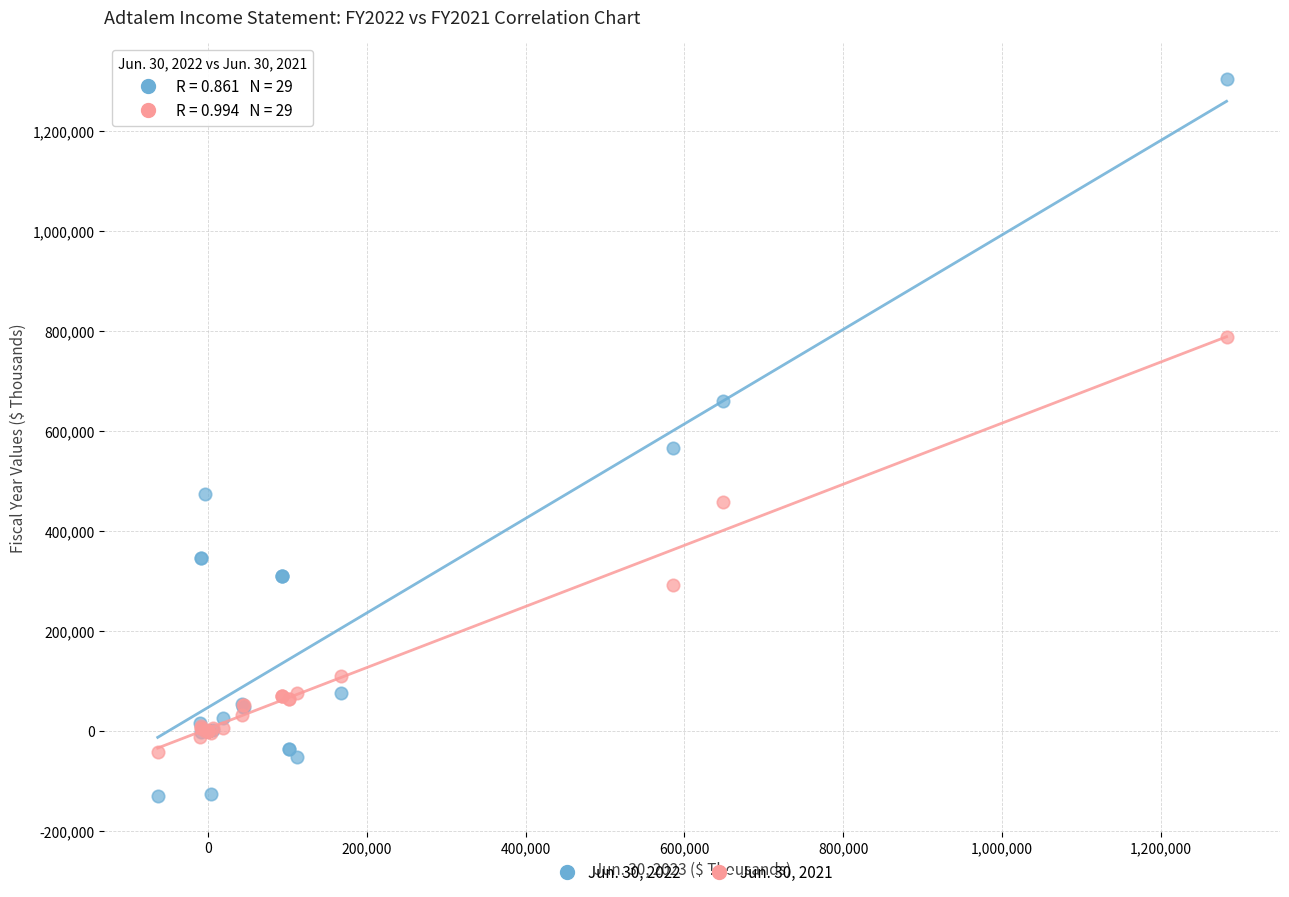

Across all series, what Y value is closest to 587874?

566494.0